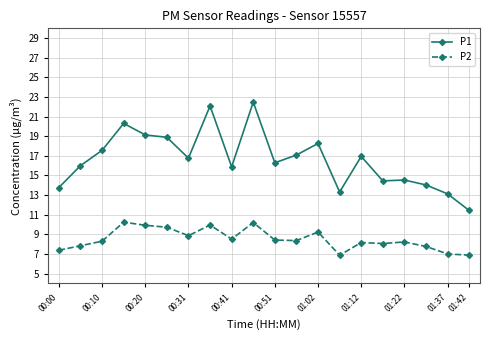

What is the value of the P1 point at the 18th from the left?

14.0